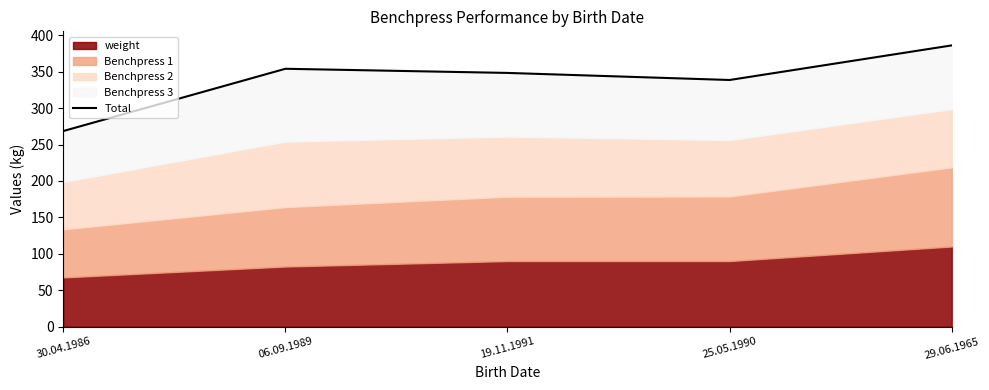

What is the label of the 4th point from the right?

06.09.1989